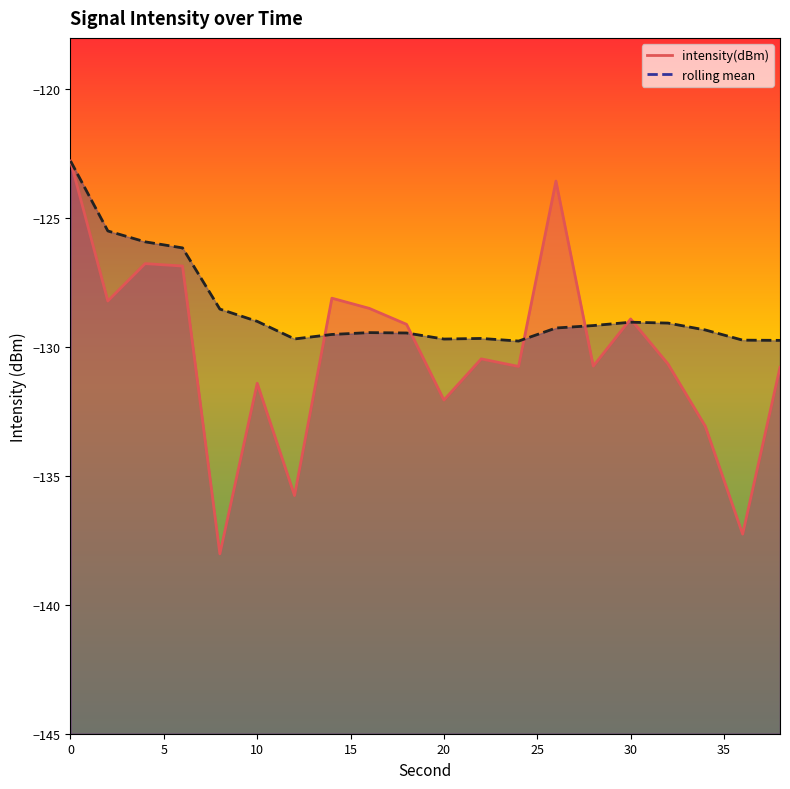

Which series ends up on top after the final intersection of intensity(dBm) and rolling_mean?

rolling_mean